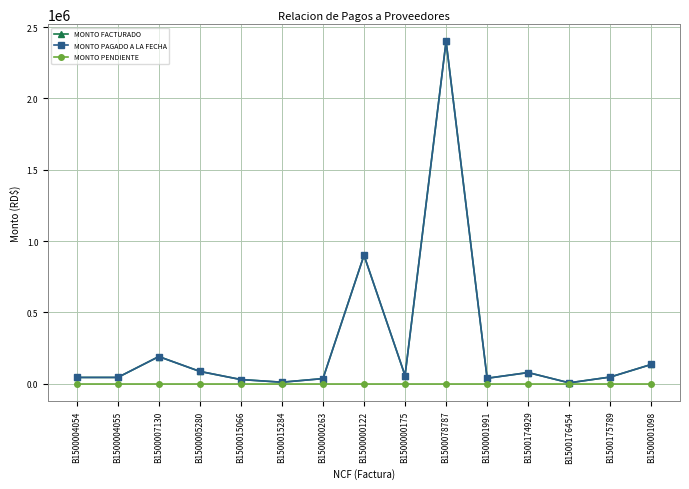

What is the total value across all series at B1500015284?

20317.9